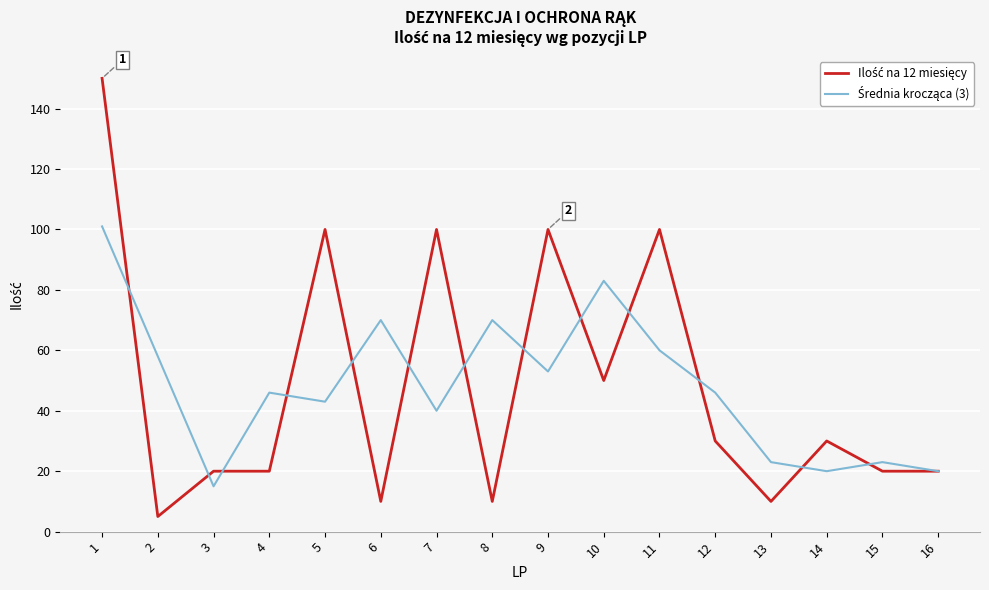

At which category is the sum across all series the highest?

1